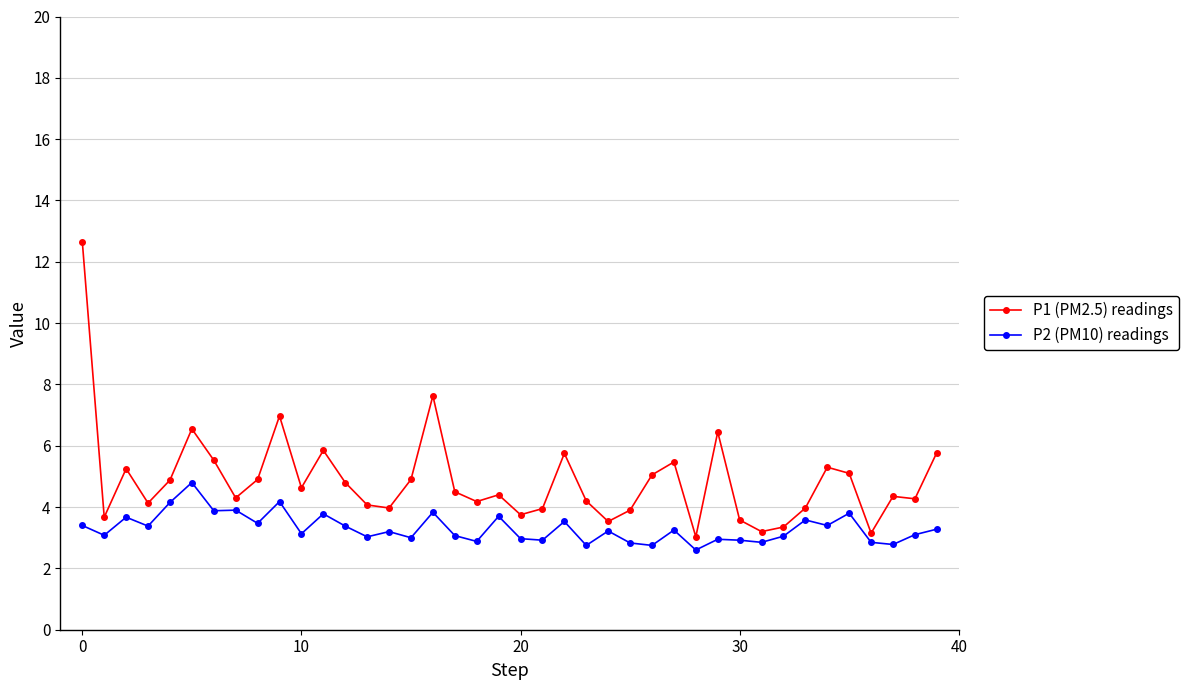

What is the value of the P1 (PM2.5) readings point at the 34th from the left?

4.0